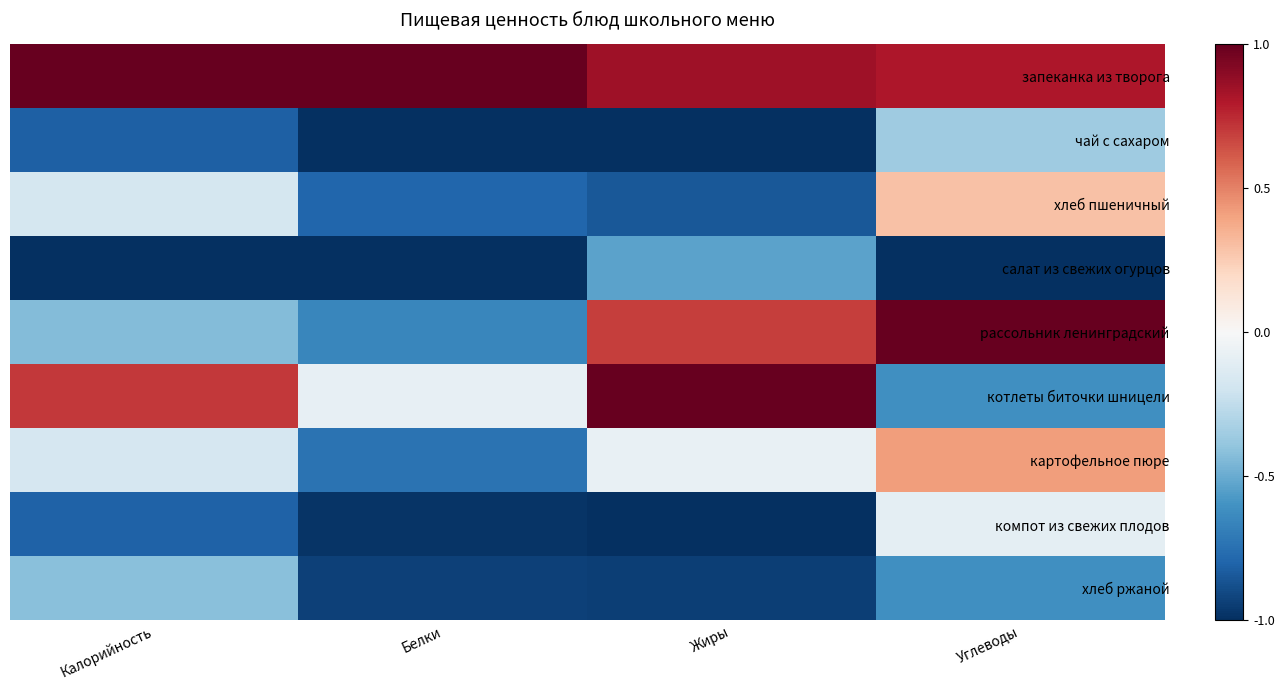

How many distinct data groups are displayed?

9